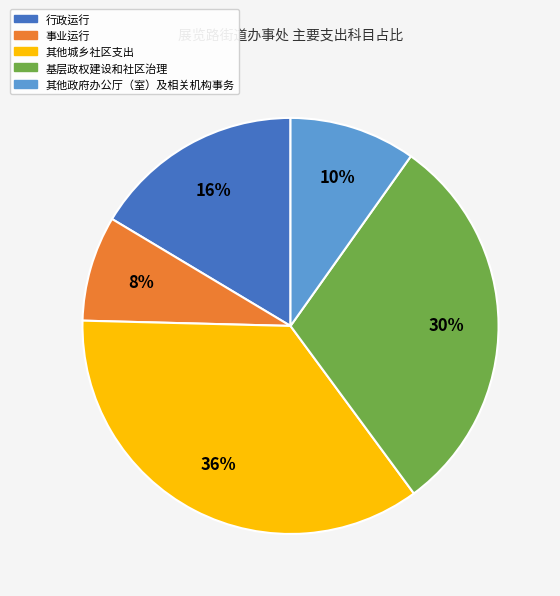

To the nearest percent, what is the average slice percentage?

20%